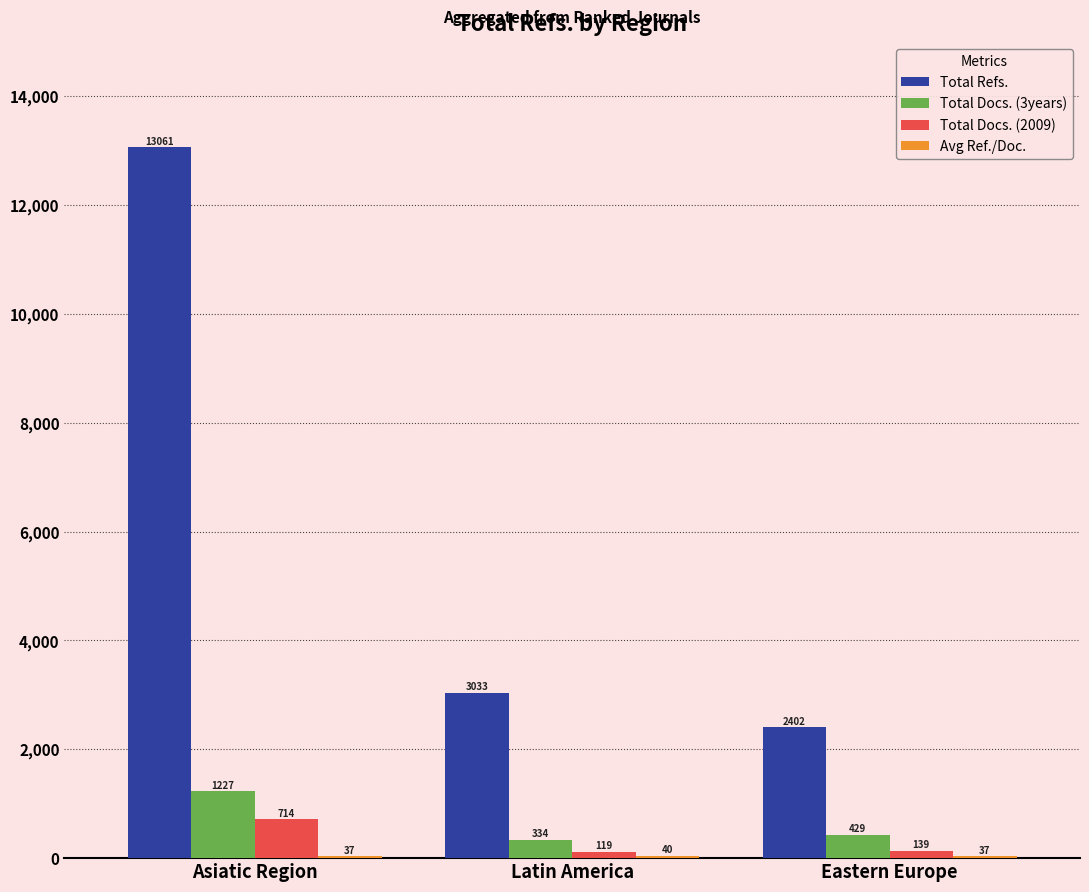

Is it true that Total Docs. (2009) equals 119 at Latin America?

True